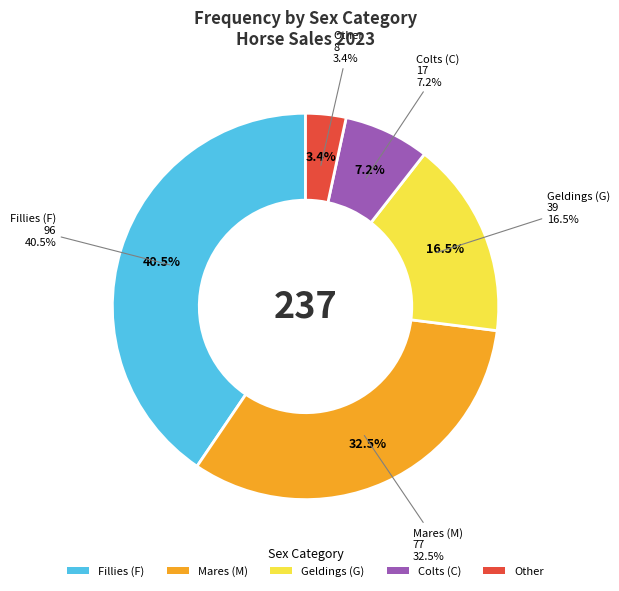

To the nearest percent, what is the average slice percentage?

20%